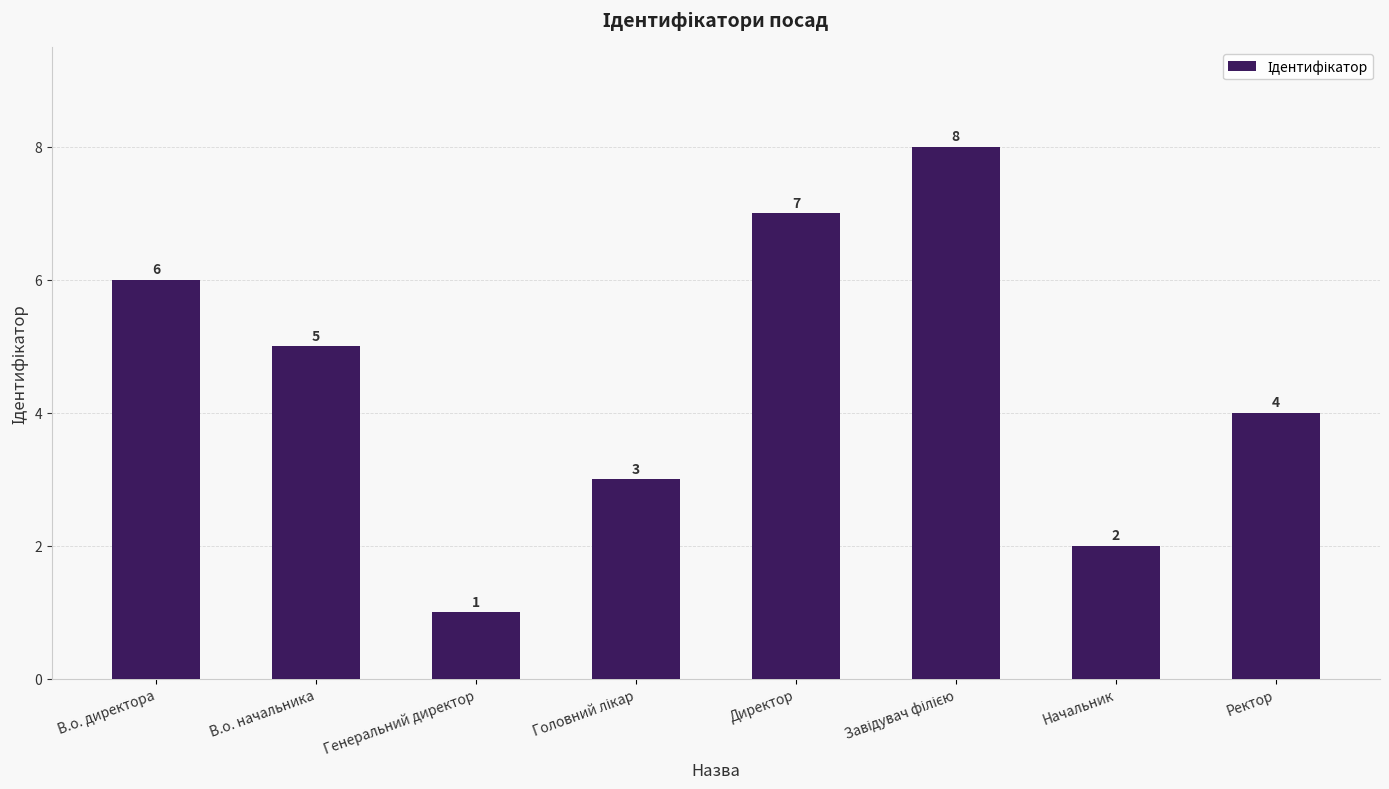

What is the difference between the maximum and second lowest values?

6